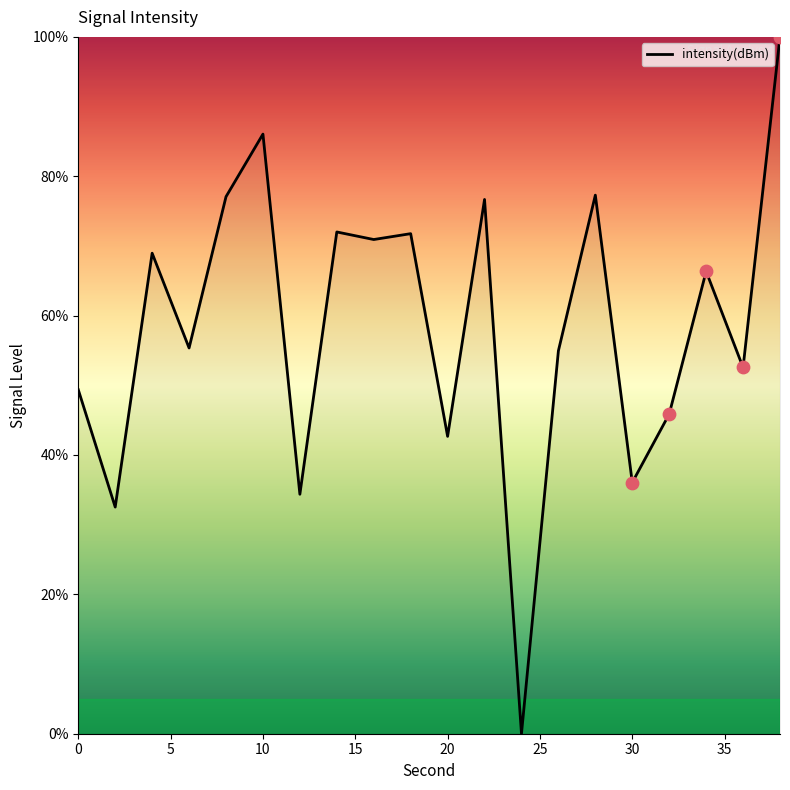

What is the maximum value shown in the chart?

100.0